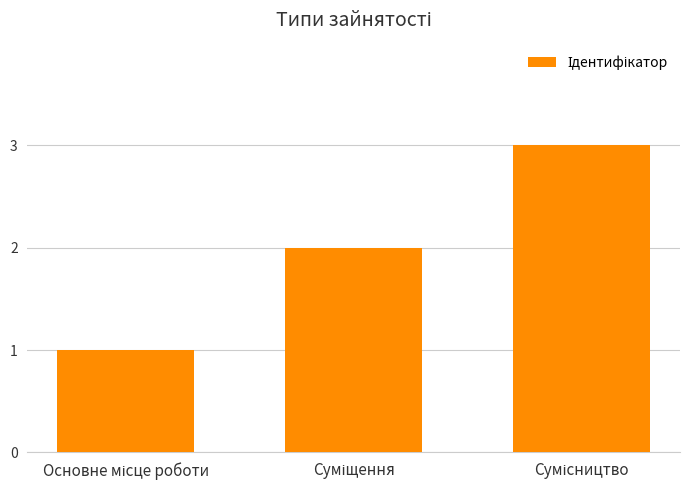

What is the maximum value shown in the chart?

3